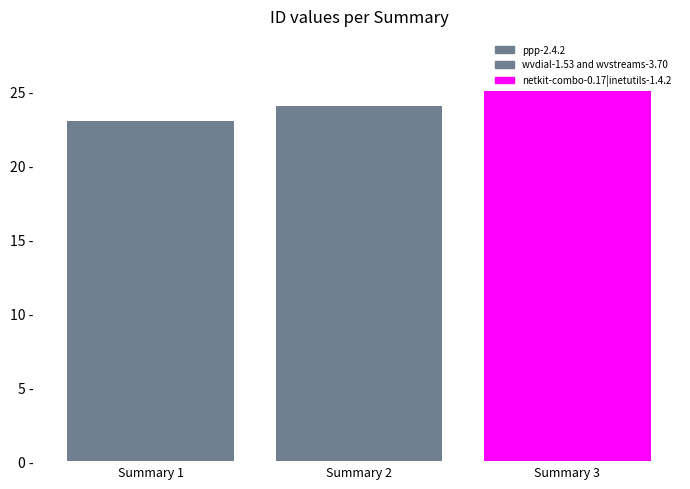

Does the chart contain any negative values?

No